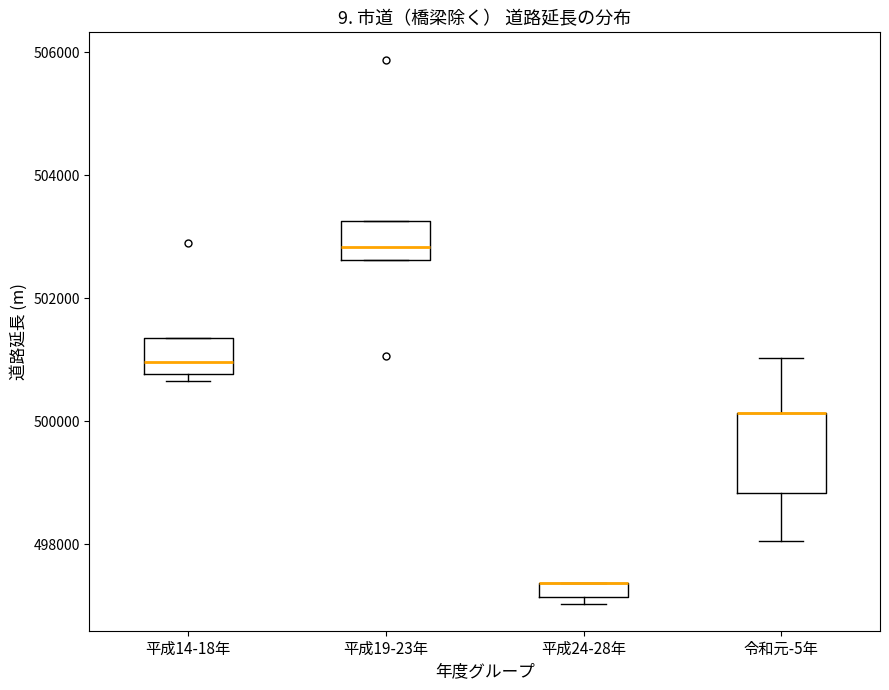

Where is the upper edge of the box for 平成14-18年 on the y-axis? The values are not printed on the chart, so give them approximately, as read against the axis.

501400